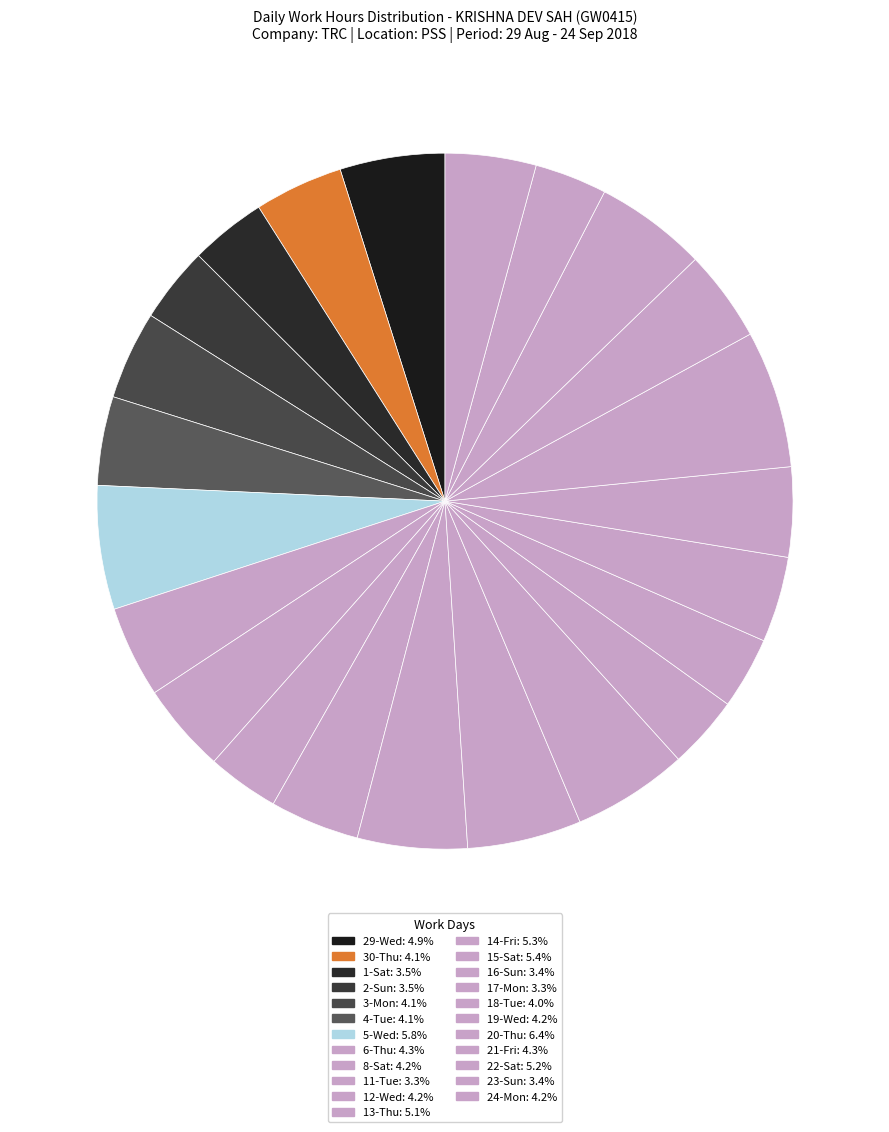

The 6-Thu slice represents 12% of the pie. True or false?

False